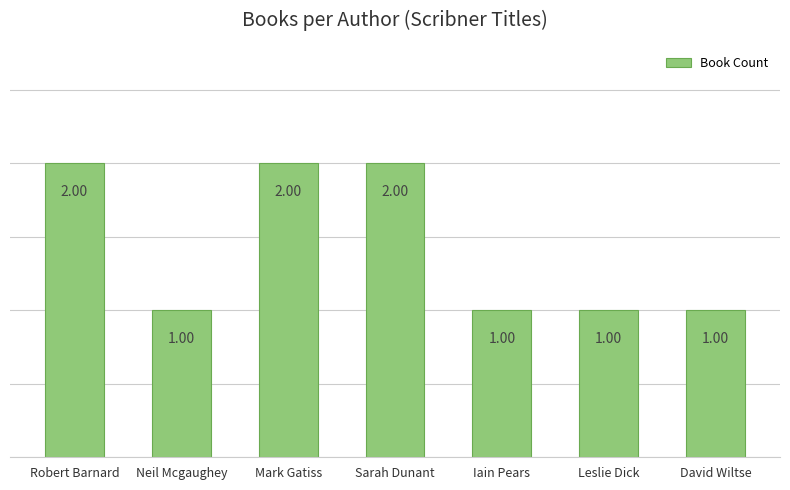

Approximately how many times larger is the value at Sarah Dunant compared to Mark Gatiss?

1.0